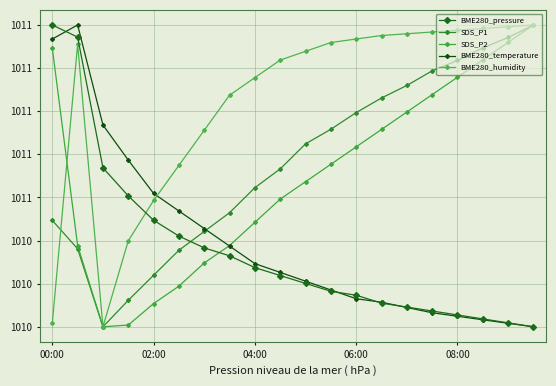

Is this an area chart (filled region under the line)?

No